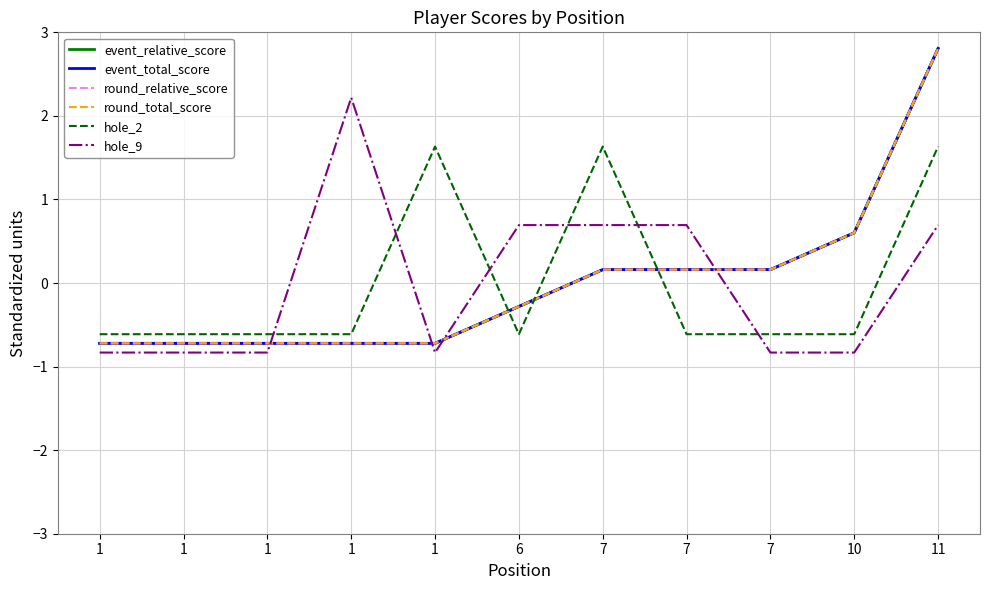

Does the chart display data point markers on the line(s)?

No